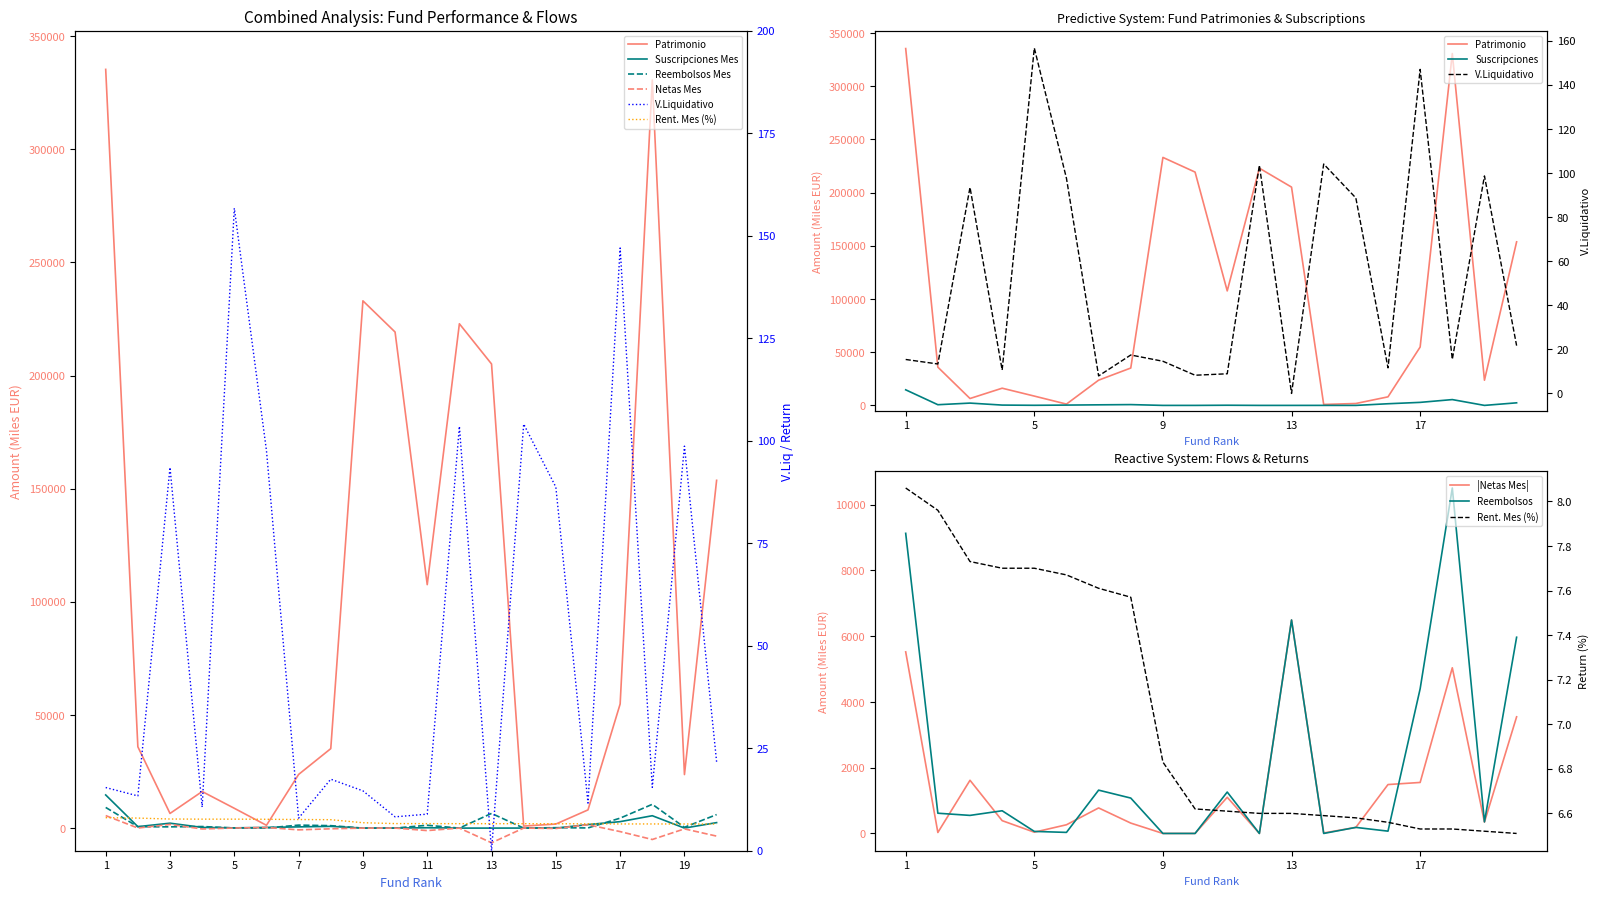

Which series has the largest total across all categories?

Patrimonio (Miles EUR)